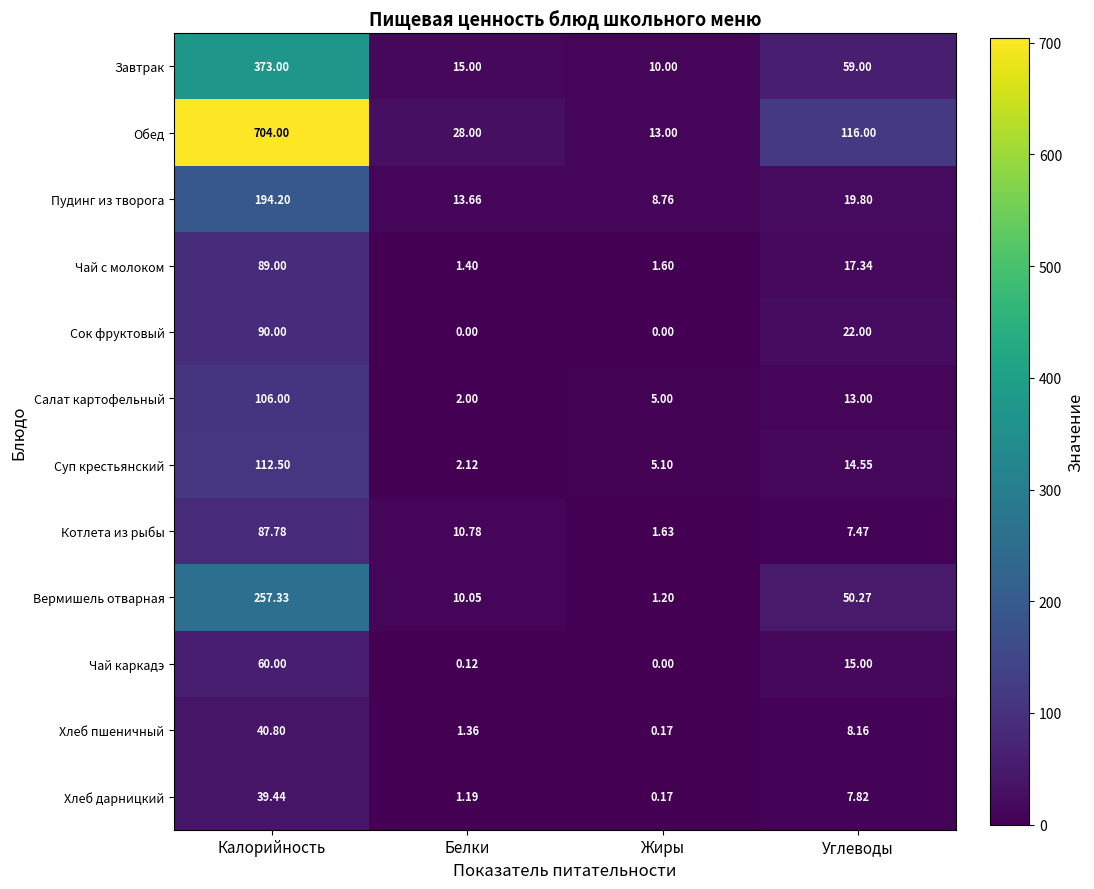

At which label does Хлеб пшеничный first exceed 8?

Калорийность